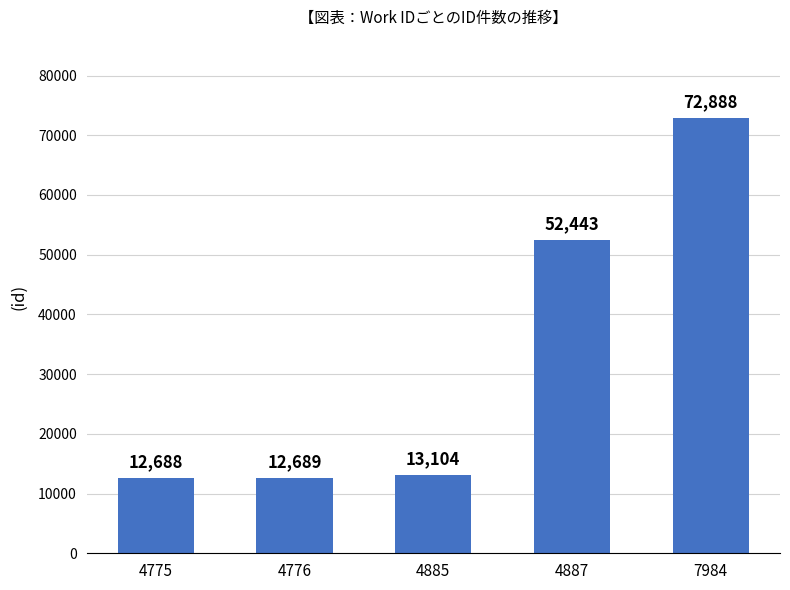

What is the sum of all values?

163812